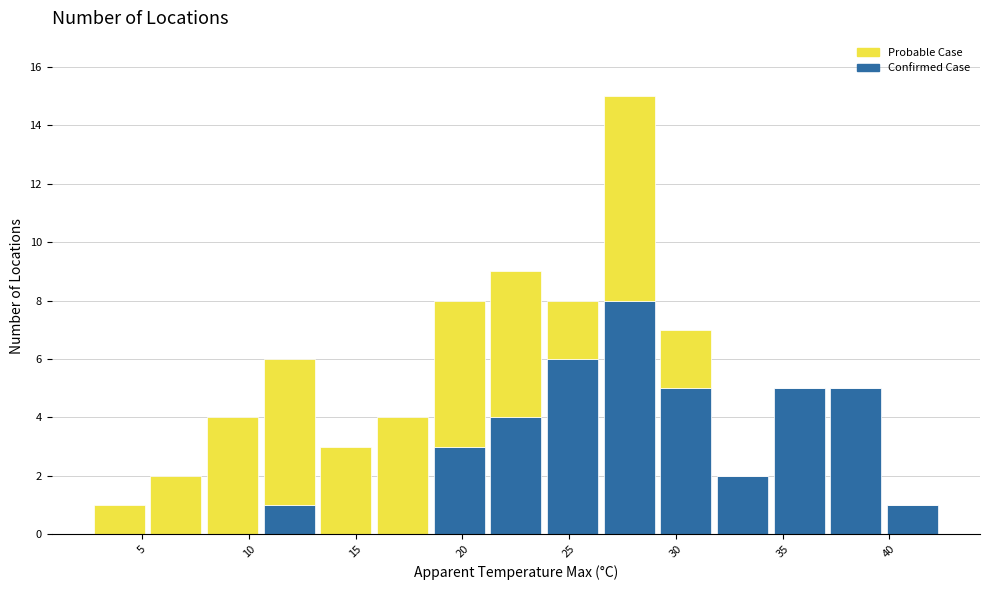

Which range on the x-axis has the tallest stacked bar (by total height)?

26.5 to 29.0